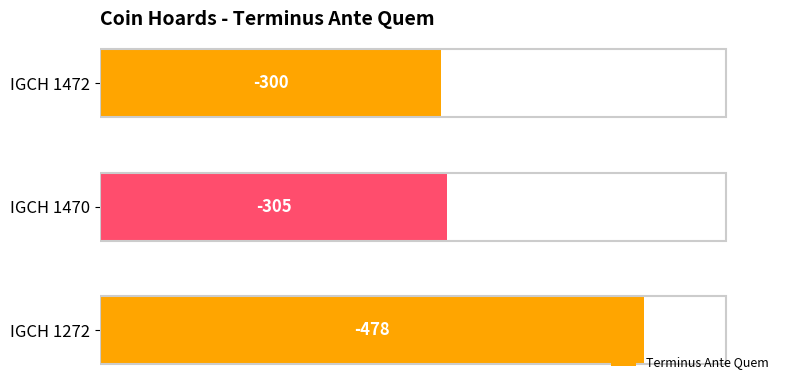

How many bars are there in total?

3